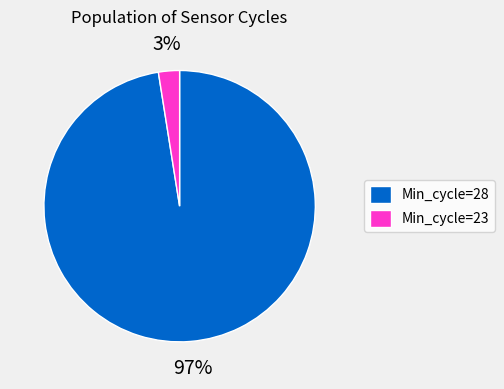

True or false: Min_cycle=23 accounts for 3% of the total.

True